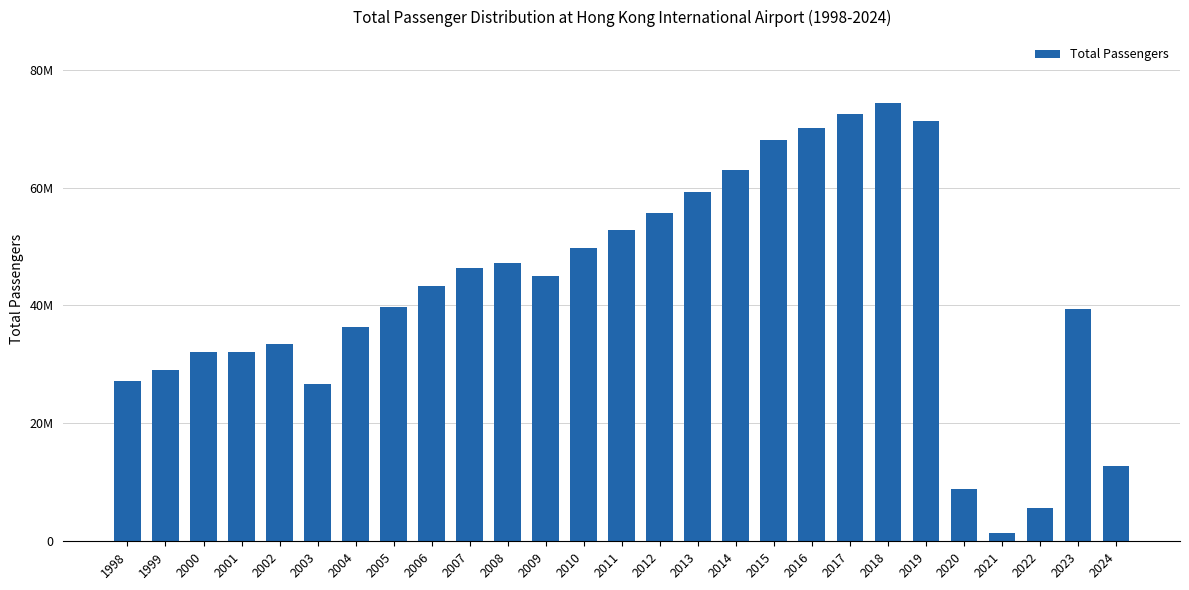

What is the change in value from 2001 to 2004?

+4259698